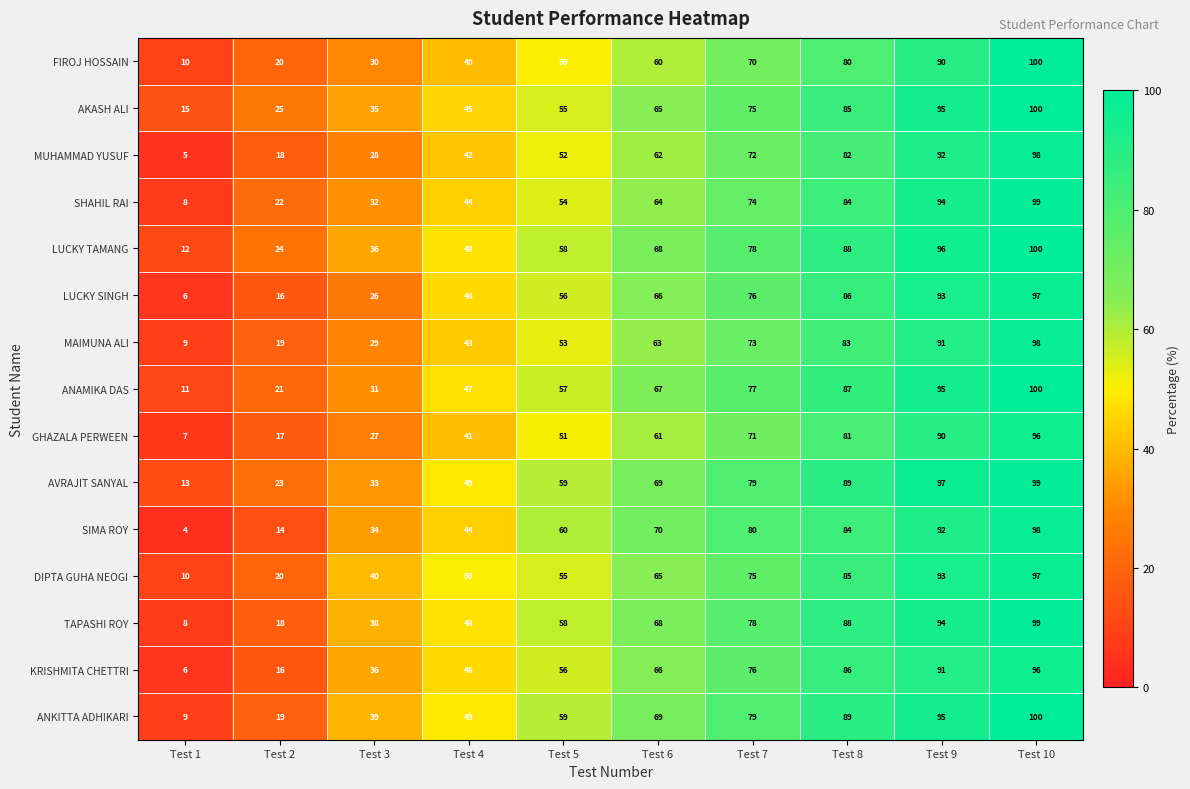

Which label corresponds to the largest value in the chart?

Test 10